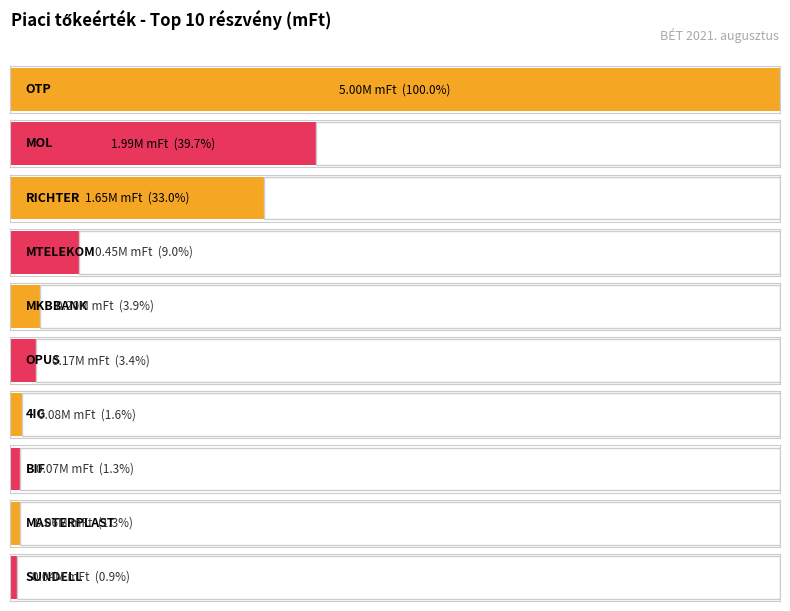

The value at MASTERPLAST is 64245.6. True or false?

True